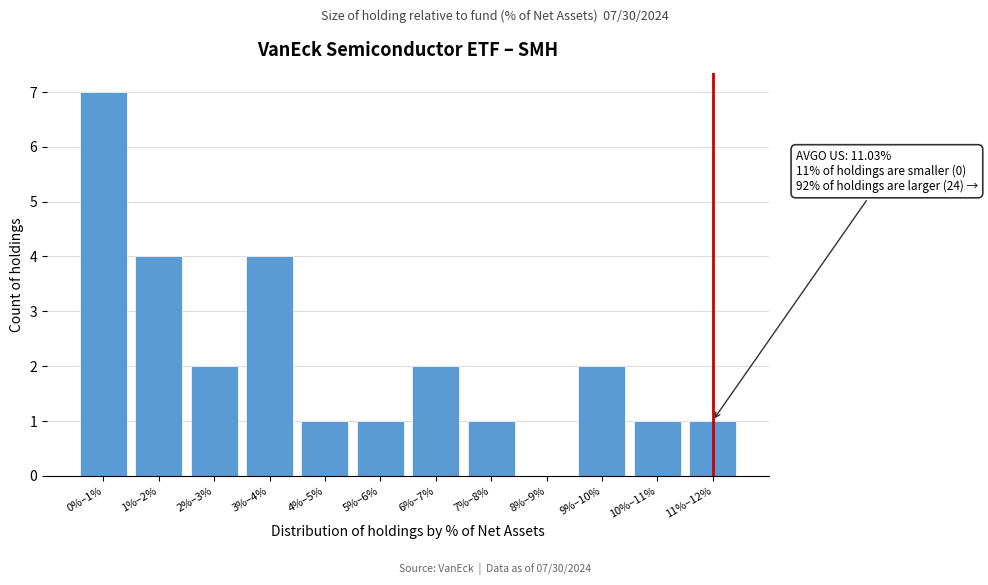

Reading right to left, list all the values displayed in this chart.

11%–12%=1	10%–11%=1	9%–10%=2	8%–9%=0	7%–8%=1	6%–7%=2	5%–6%=1	4%–5%=1	3%–4%=4	2%–3%=2	1%–2%=4	0%–1%=7